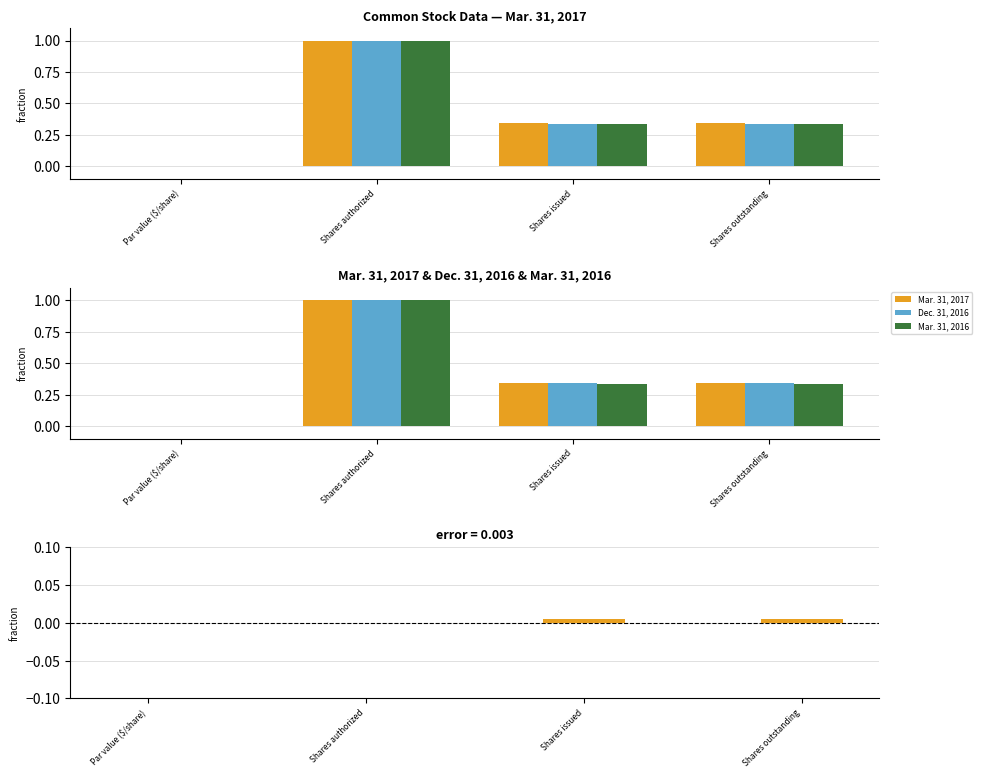

List the series in order of their peak value, lowest first.

Mar. 31, 2017 - Mar. 31, 2016, Mar. 31, 2017, Dec. 31, 2016, Mar. 31, 2016